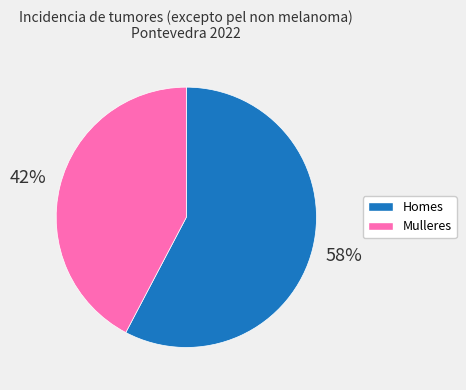

True or false: Mulleres accounts for 56% of the total.

False